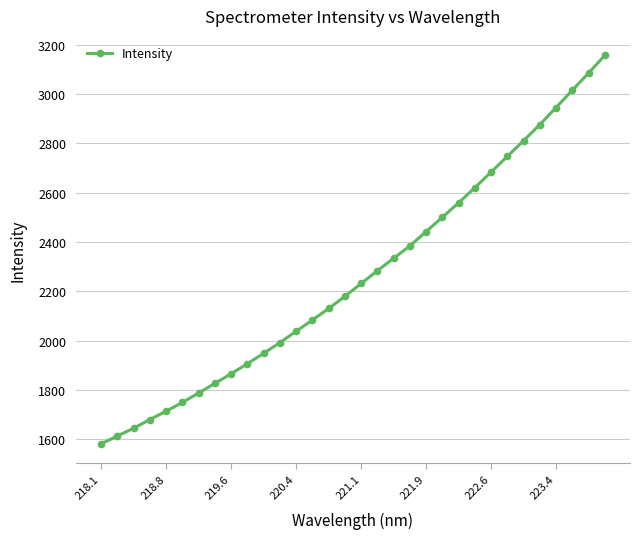

What is the minimum value shown in the chart?

1581.7